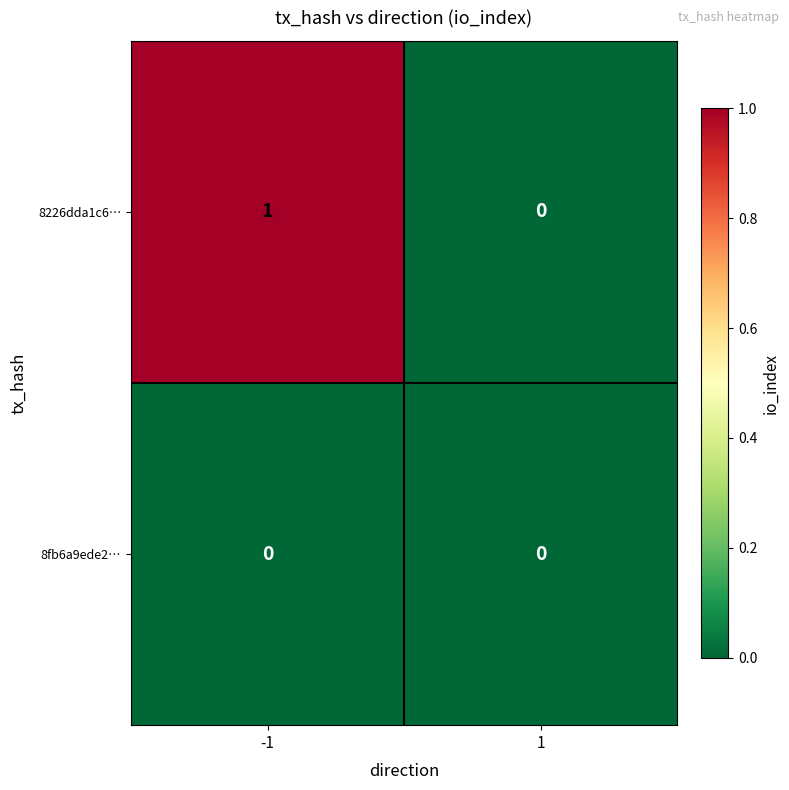

Rank the series by their average value, from lowest to highest.

8fb6a9ede2…, 8226dda1c6…